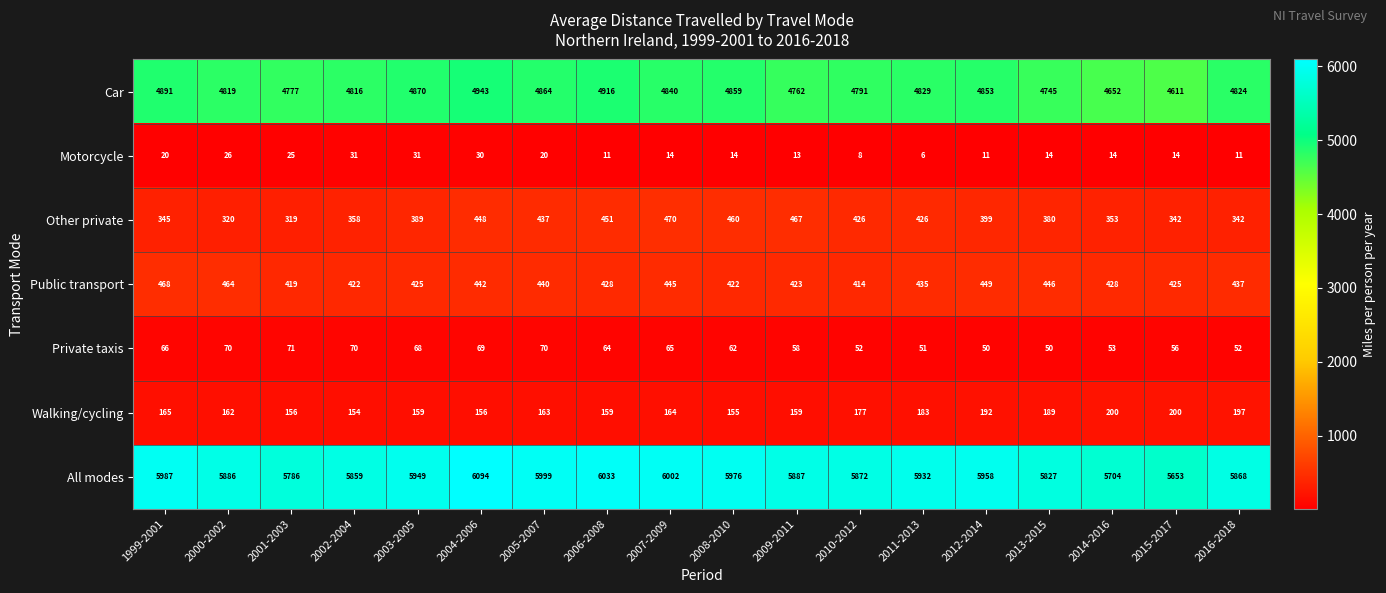

What is the difference between the maximum and minimum values in the Motorcycle series?

25